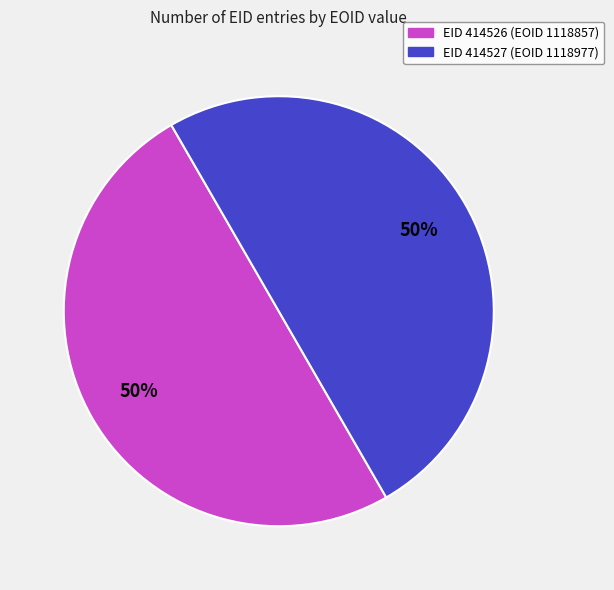

Combined, do EID 414526 (EOID 1118857) and EID 414527 (EOID 1118977) account for over 50%?

Yes